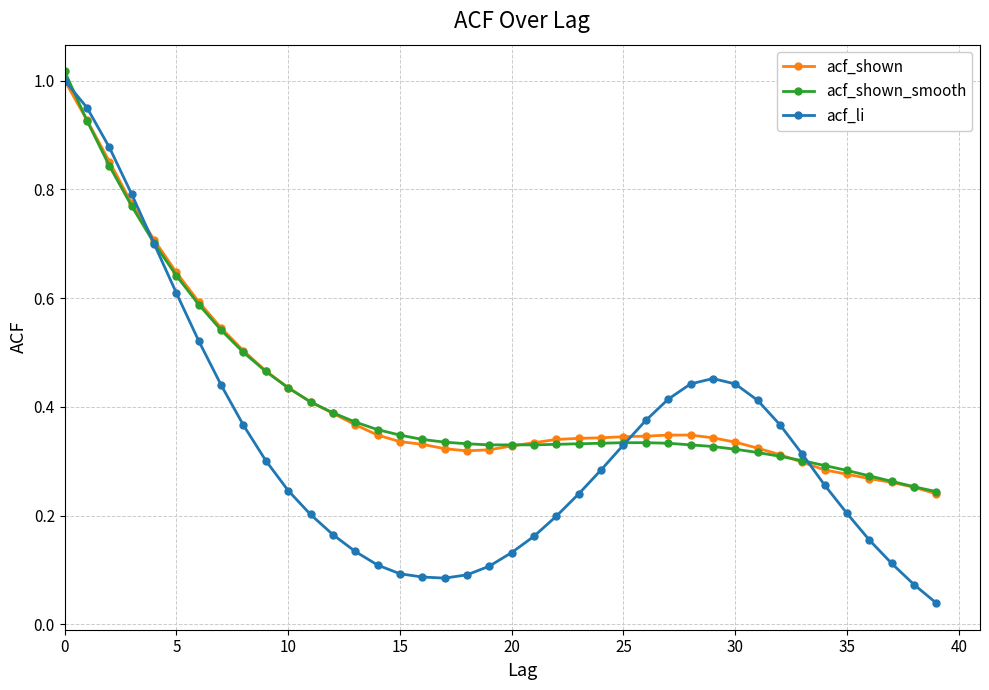

At how many categories does at least one series exceed 0?

40